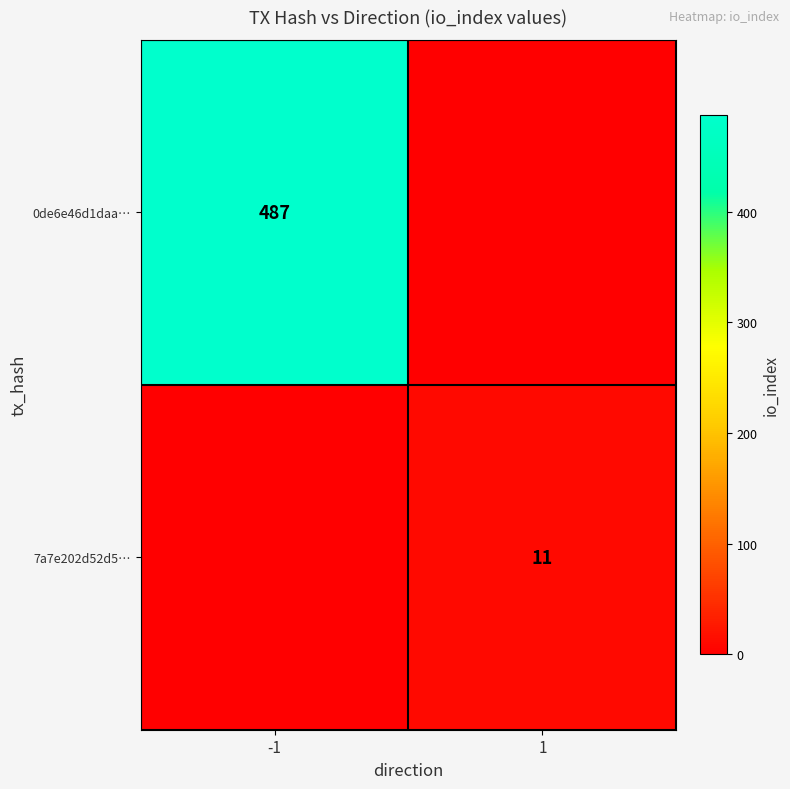

The value of 7a7e202d52d5… at 1 is 7. True or false?

False